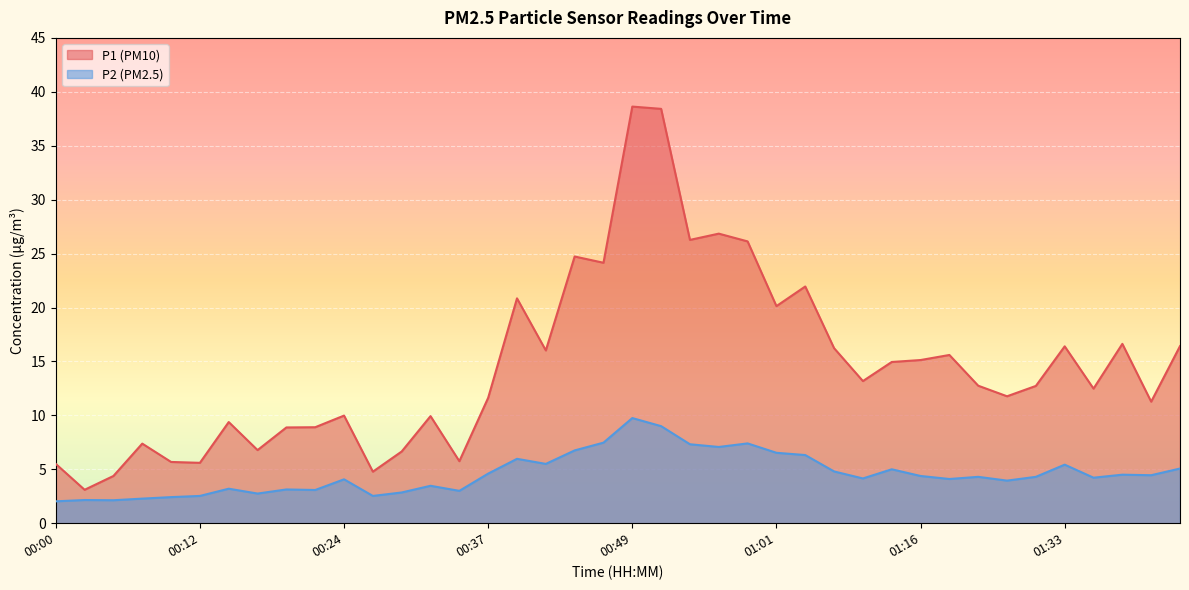

How many categories are shown in the chart?

40